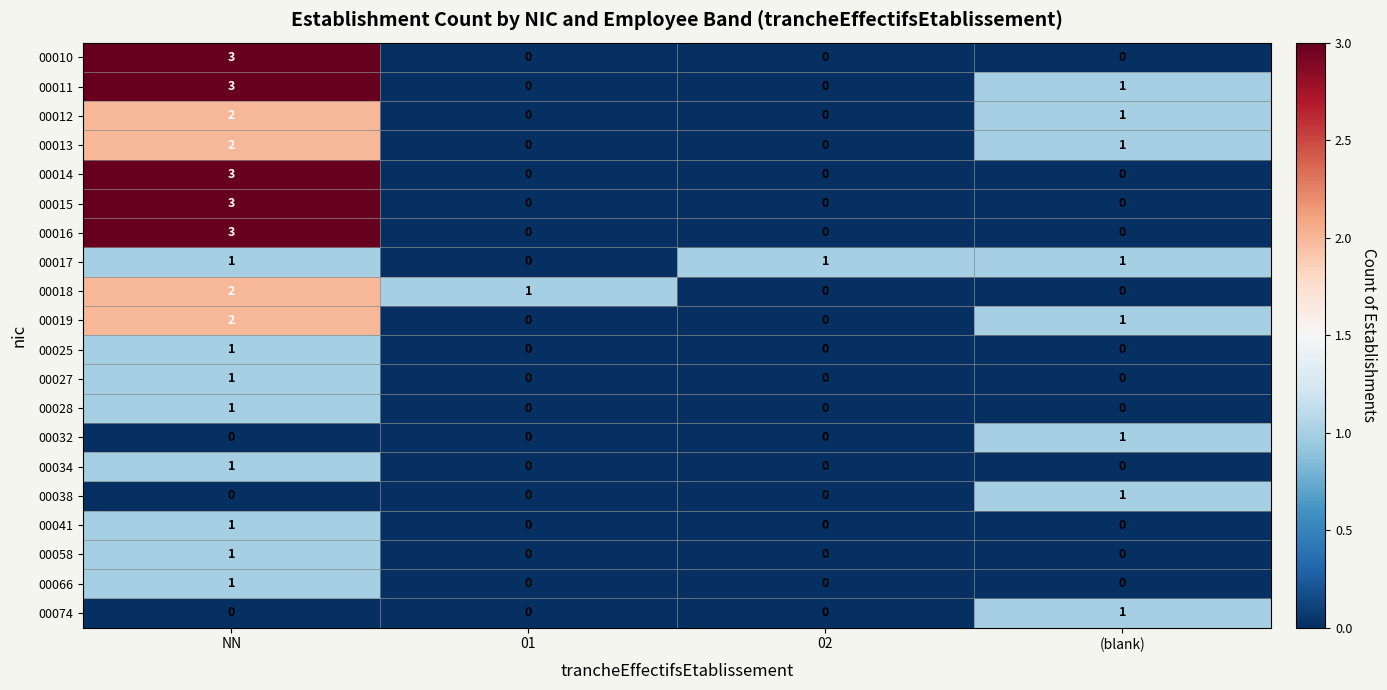

What is the spread (max minus min) of values at 02?

1